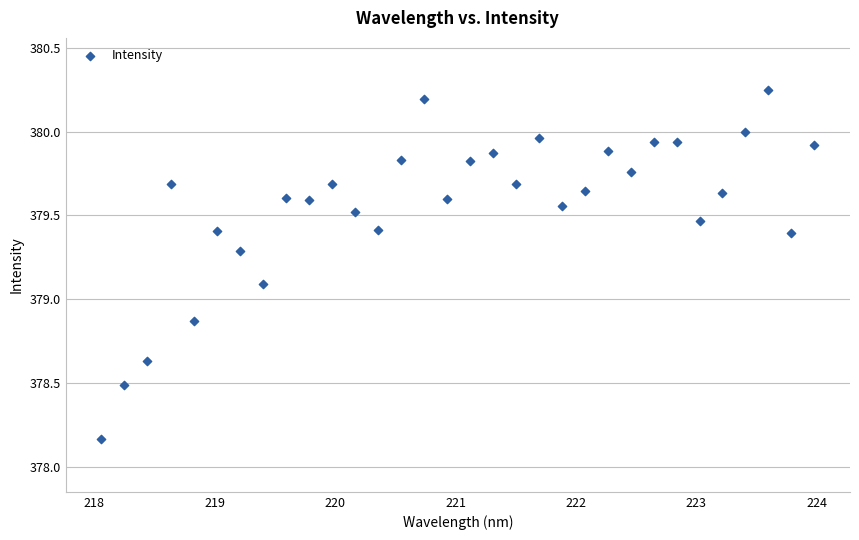

What is the range of Y values (max minus min)?

2.1